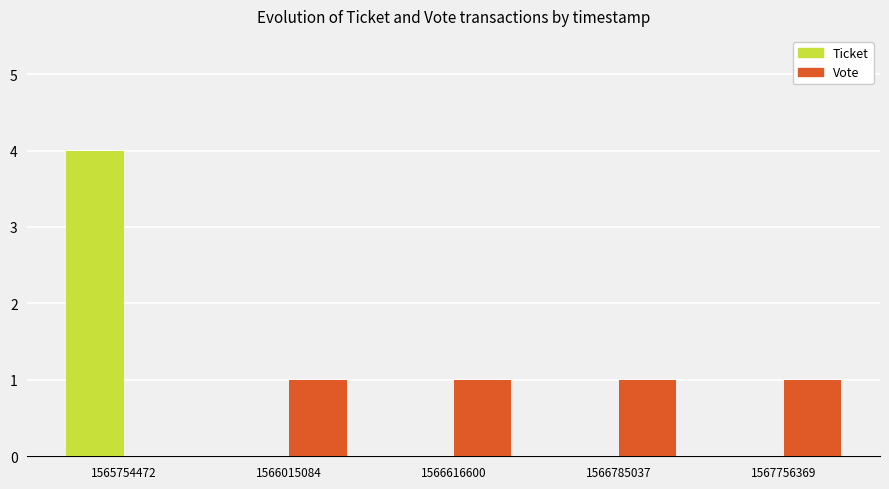

The Vote series shows 2 at 1566015084. True or false?

False